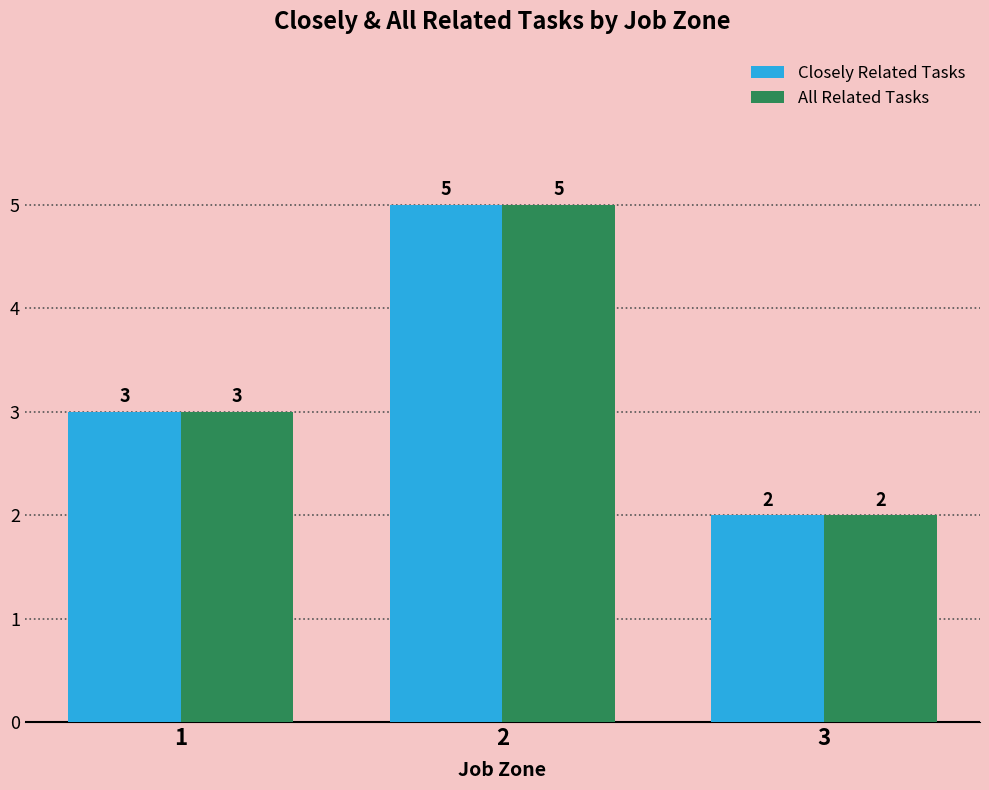

What is the sum of all Closely Related Tasks values?

10